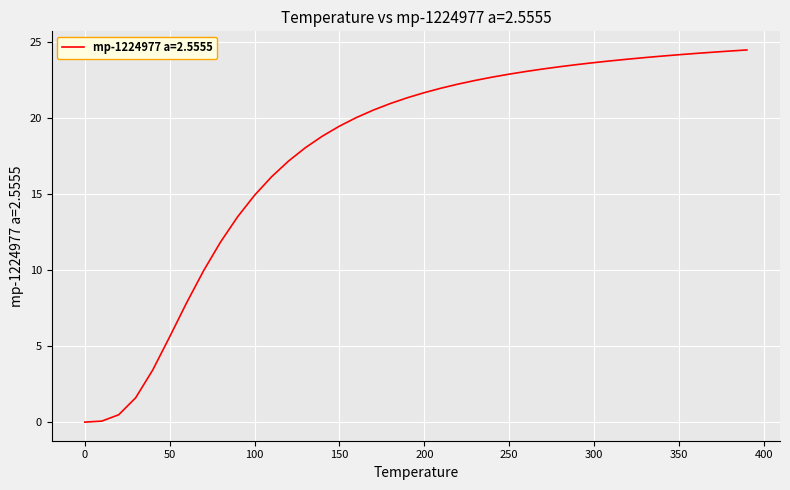

What is the difference between the maximum and minimum values?

24.5